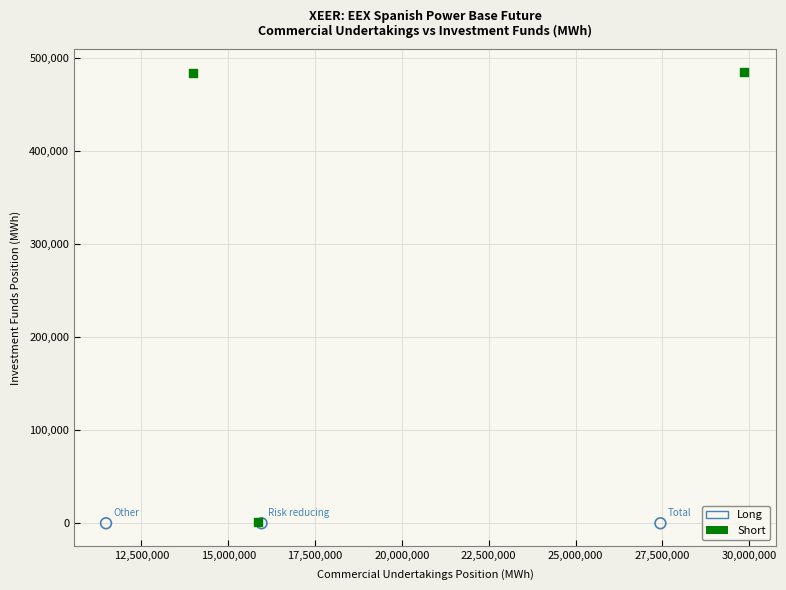

Which series contains the highest Y value?

Short